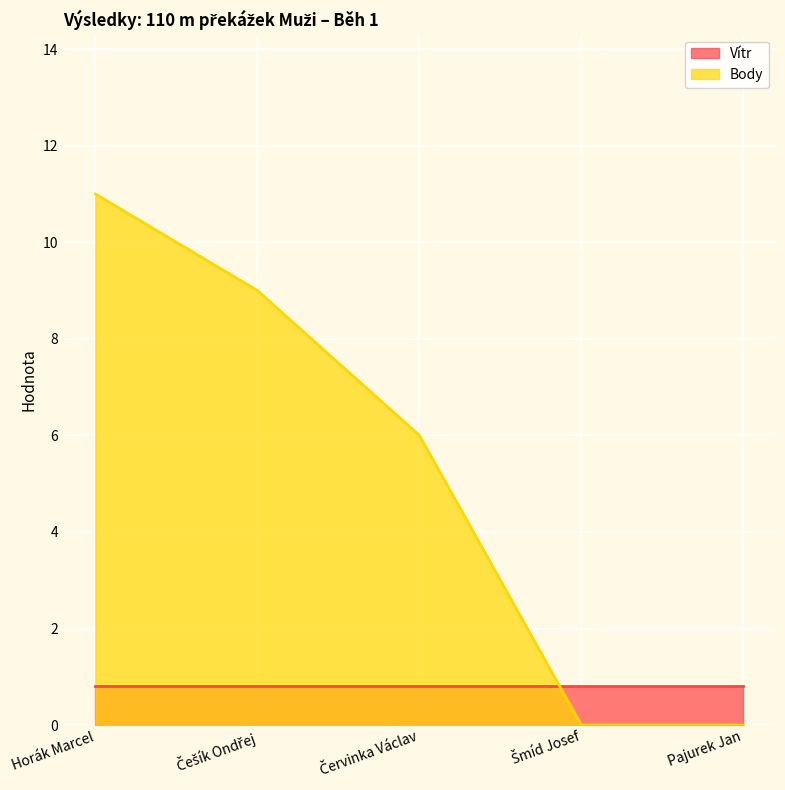

Reading left to right, what are all the values shown in this chart?

11	9	6	0	0